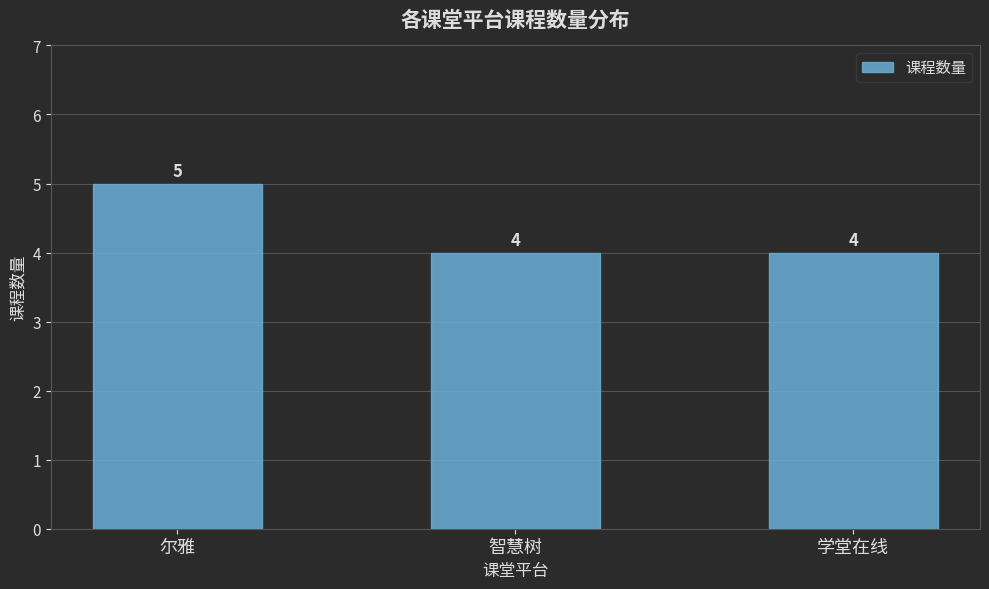

True or false: the data shows 7 at 尔雅.

False